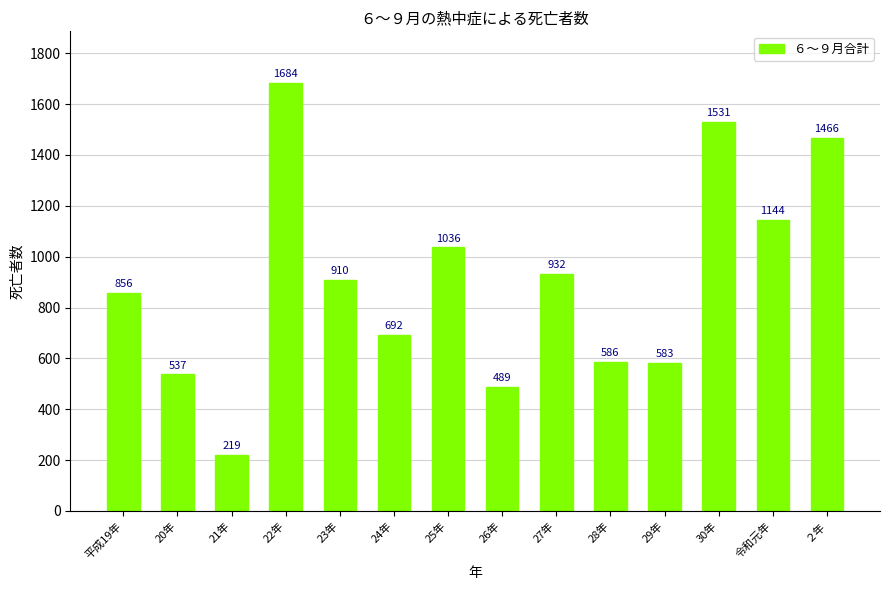

What is the ratio of the value at 30年 to the value at 29年?

2.6